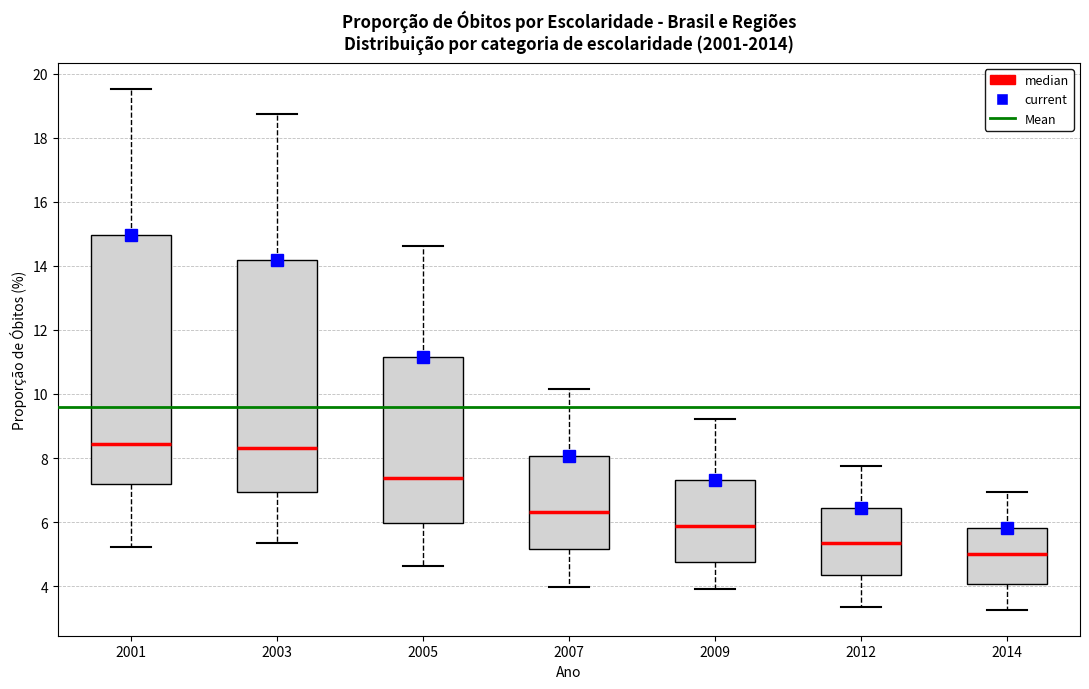

Which box is the tallest, from its lower edge to its upper edge?

2001